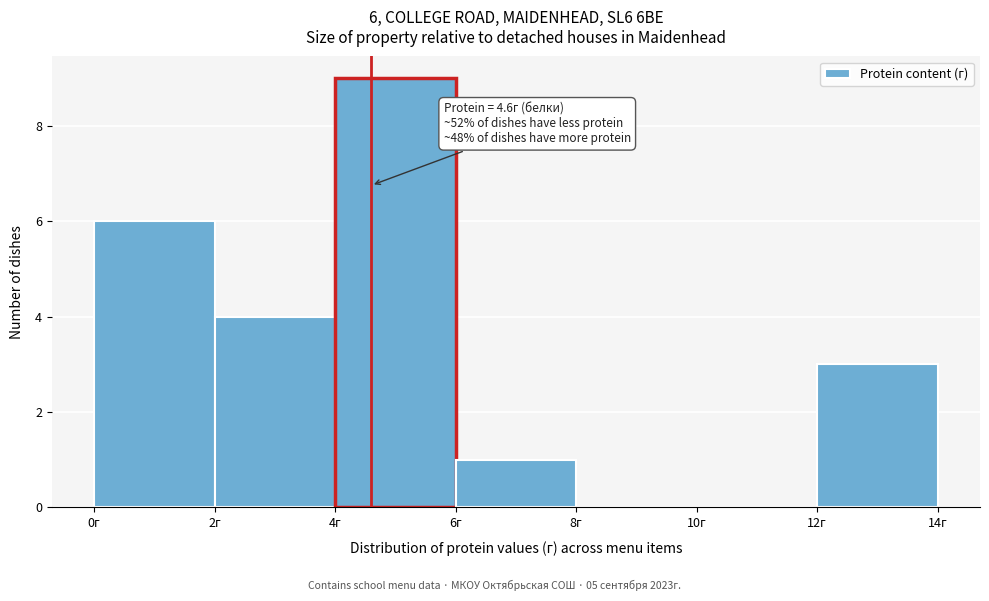

Over which range of the x-axis is the bar tallest?

4 to 6